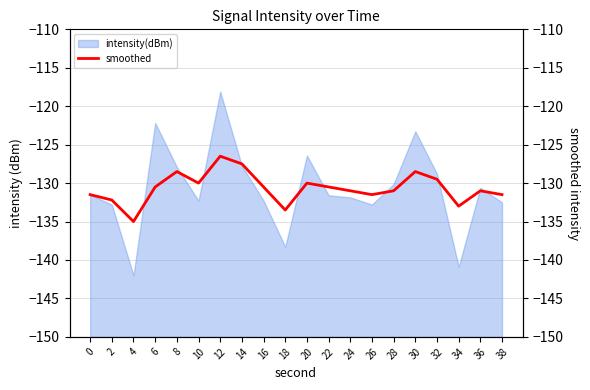

How many lines are shown in the chart?

1